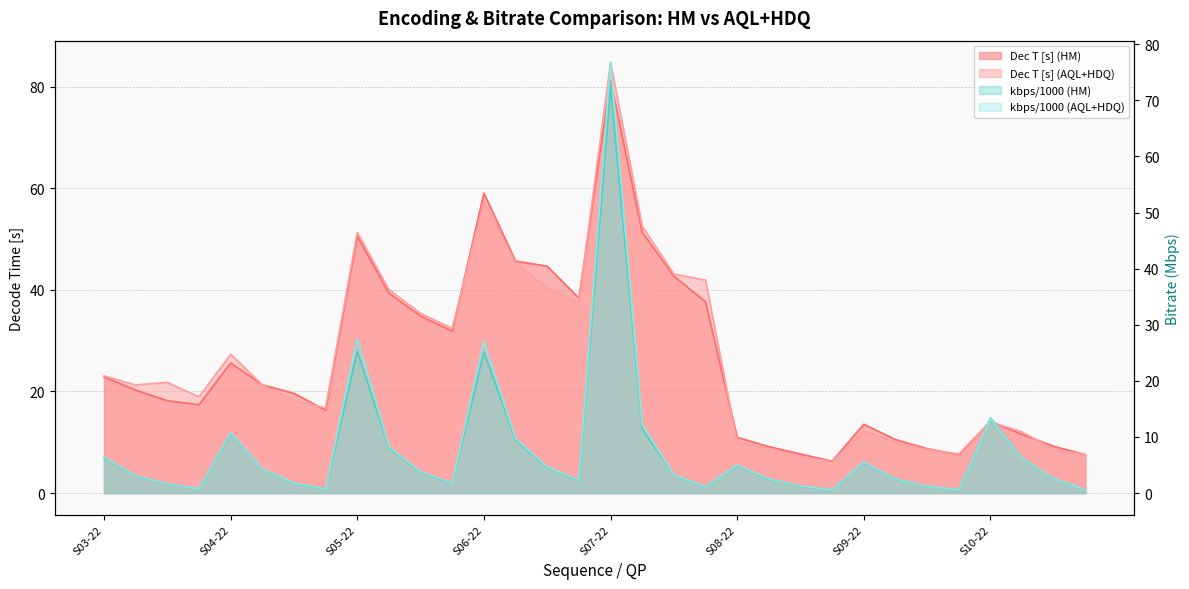

At which label is kbps (HM) closest to 36?

S05-22